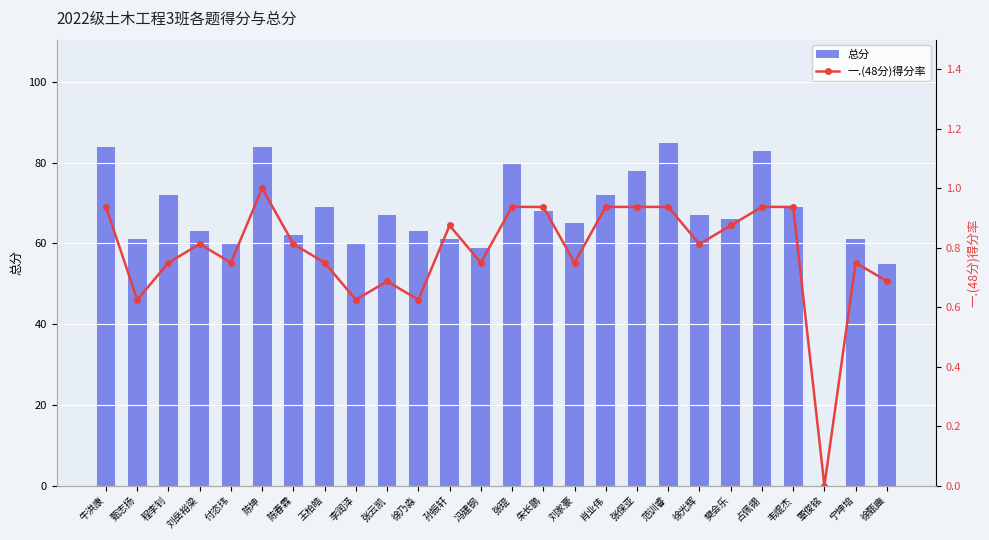

What is the average value of the 总分 series?

66